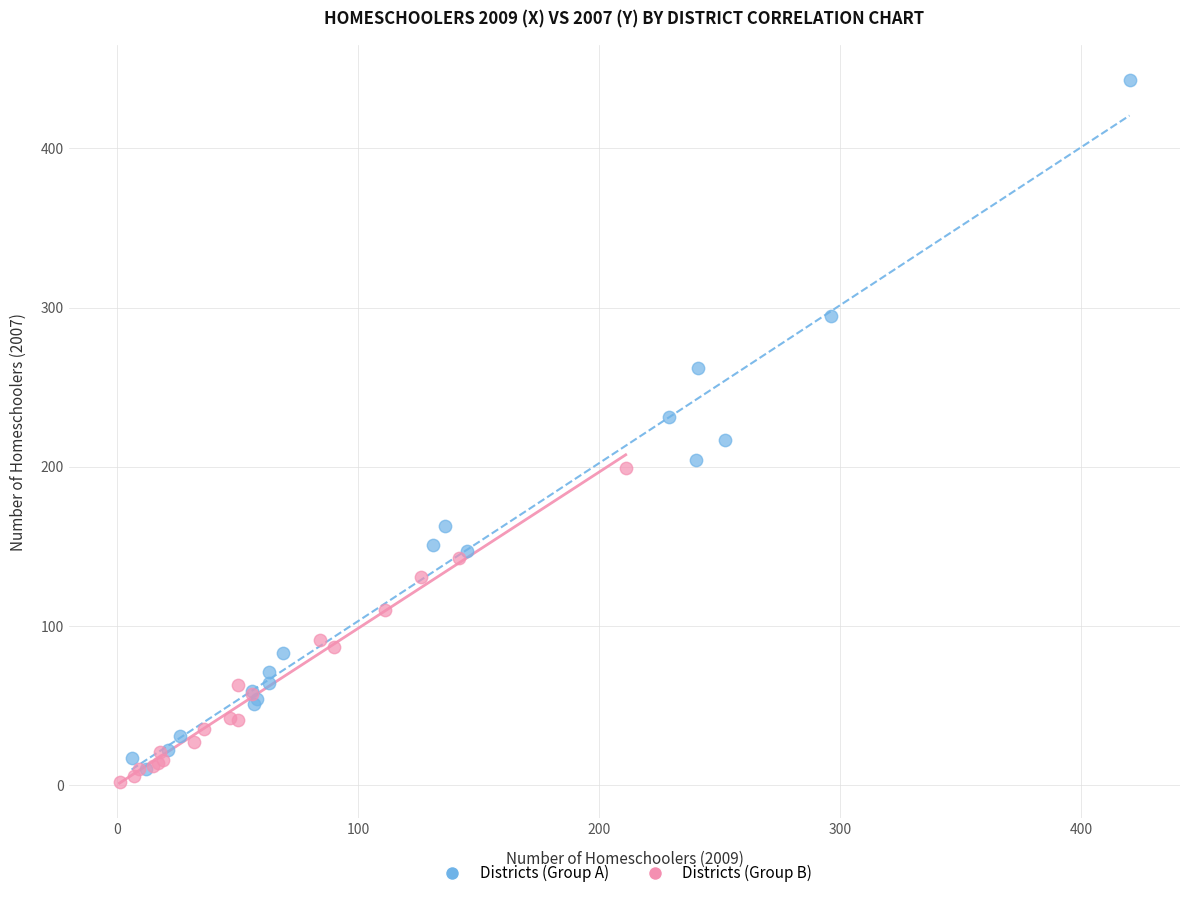

Which series has the largest Y range (max minus min)?

Districts (Group A)